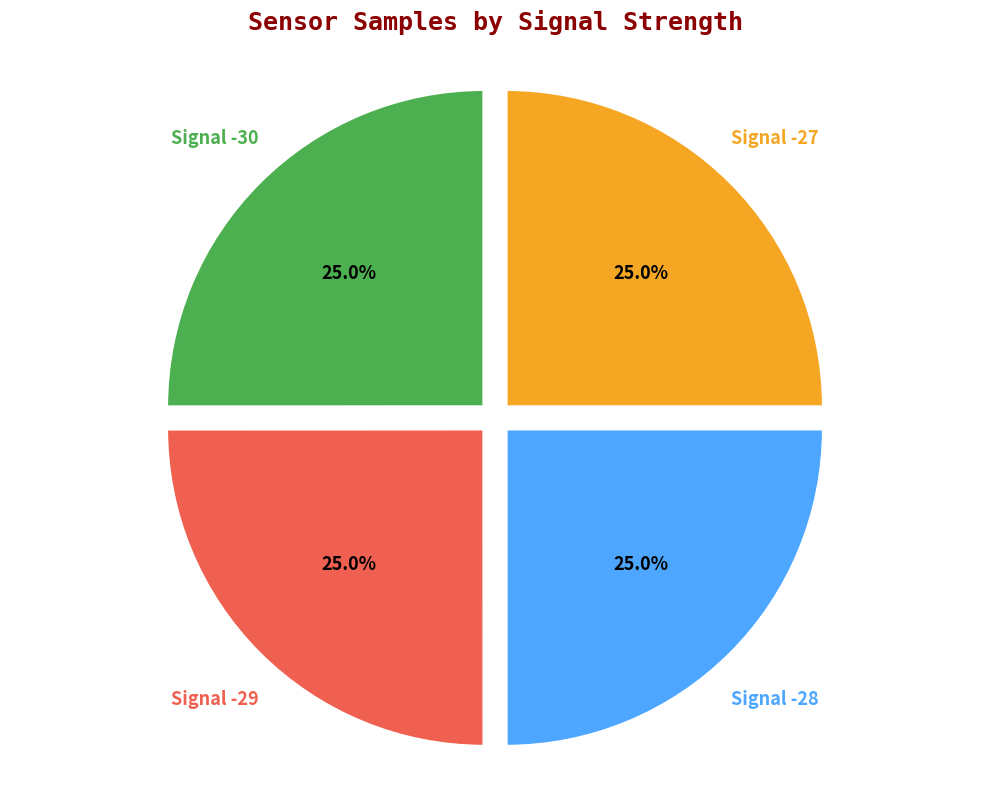

What percentage is NOT represented by Signal -28?

75.0%